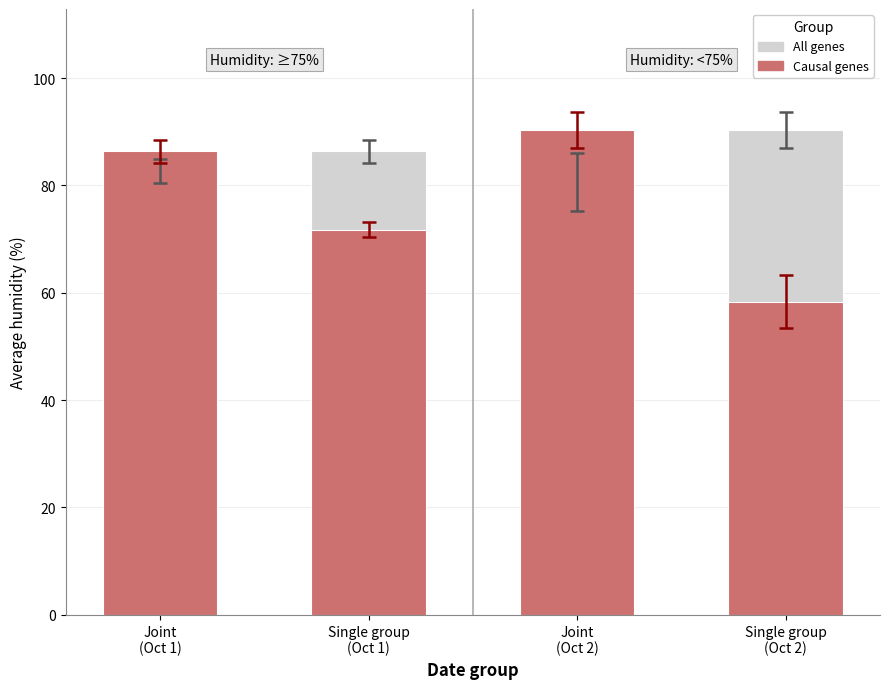

What is the minimum value shown in the chart?

58.3